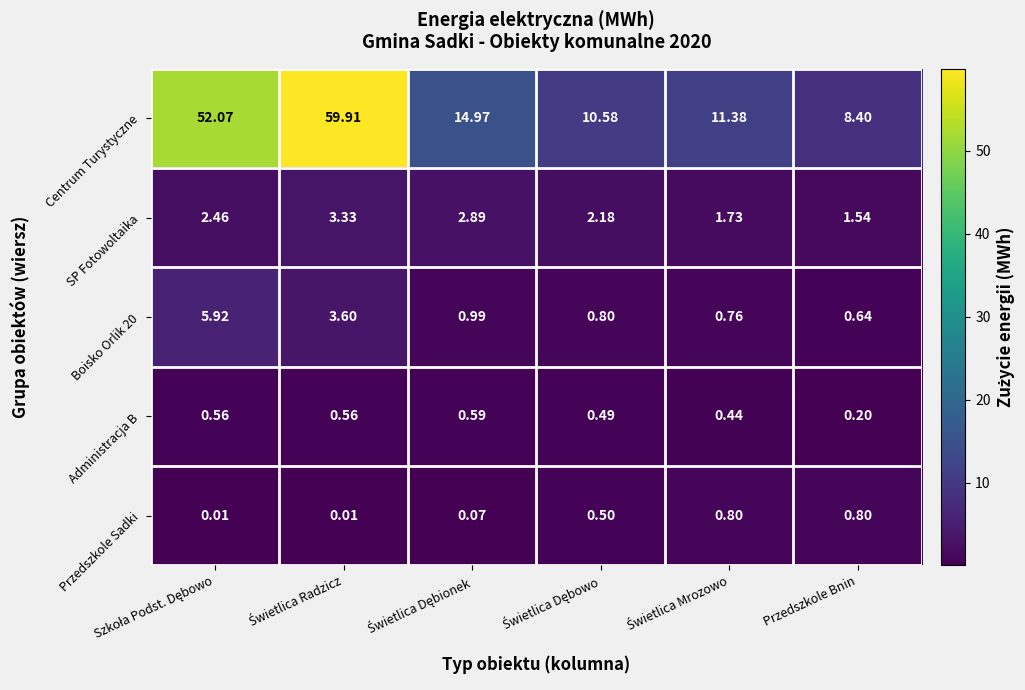

How many distinct data groups are displayed?

5